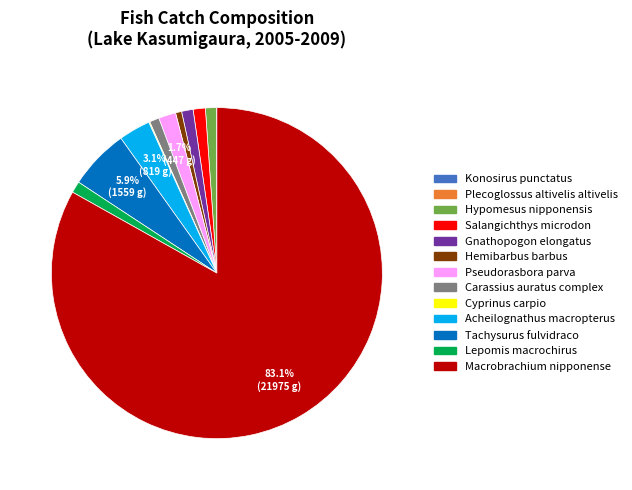

Between Gnathopogon elongatus and Macrobrachium nipponense, which is larger?

Macrobrachium nipponense